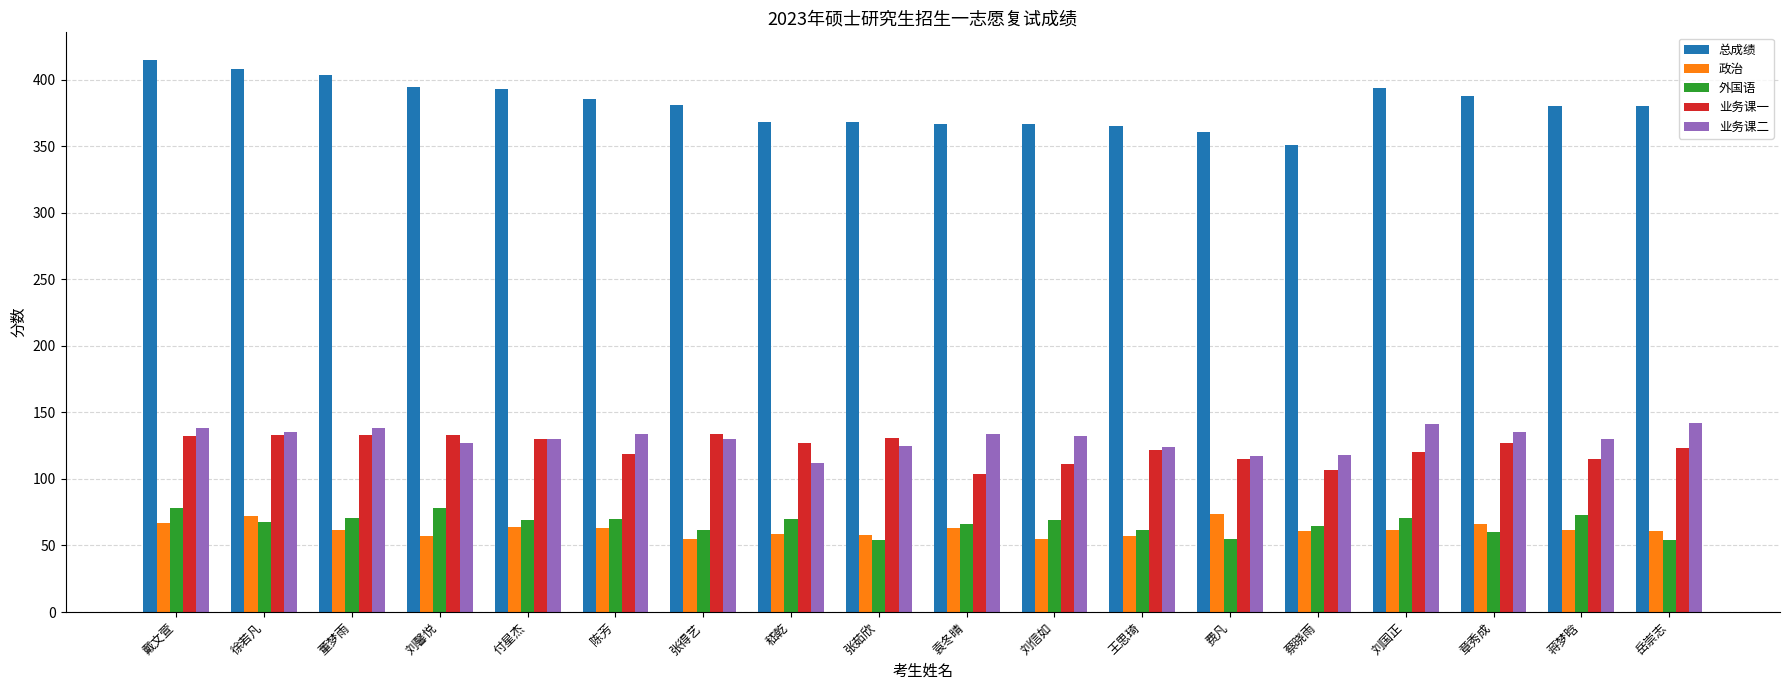

Is it true that 总成绩 equals 415 at 戴文萱?

True